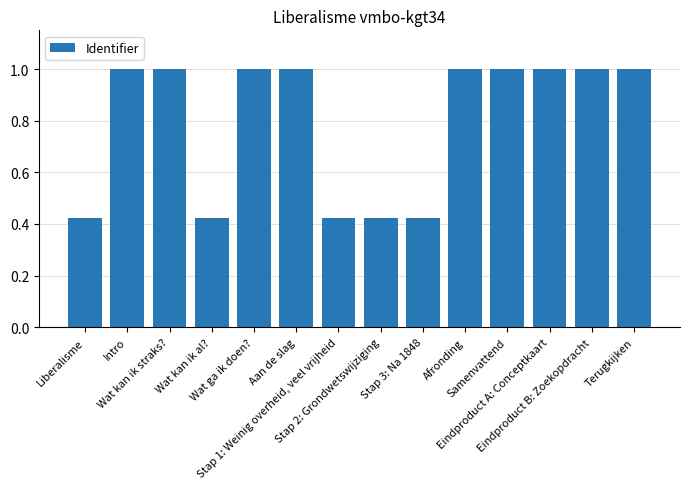

What is the greatest value displayed?

1.0